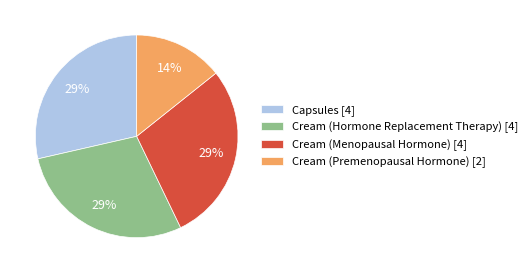

Count the number of slices in the pie.

4